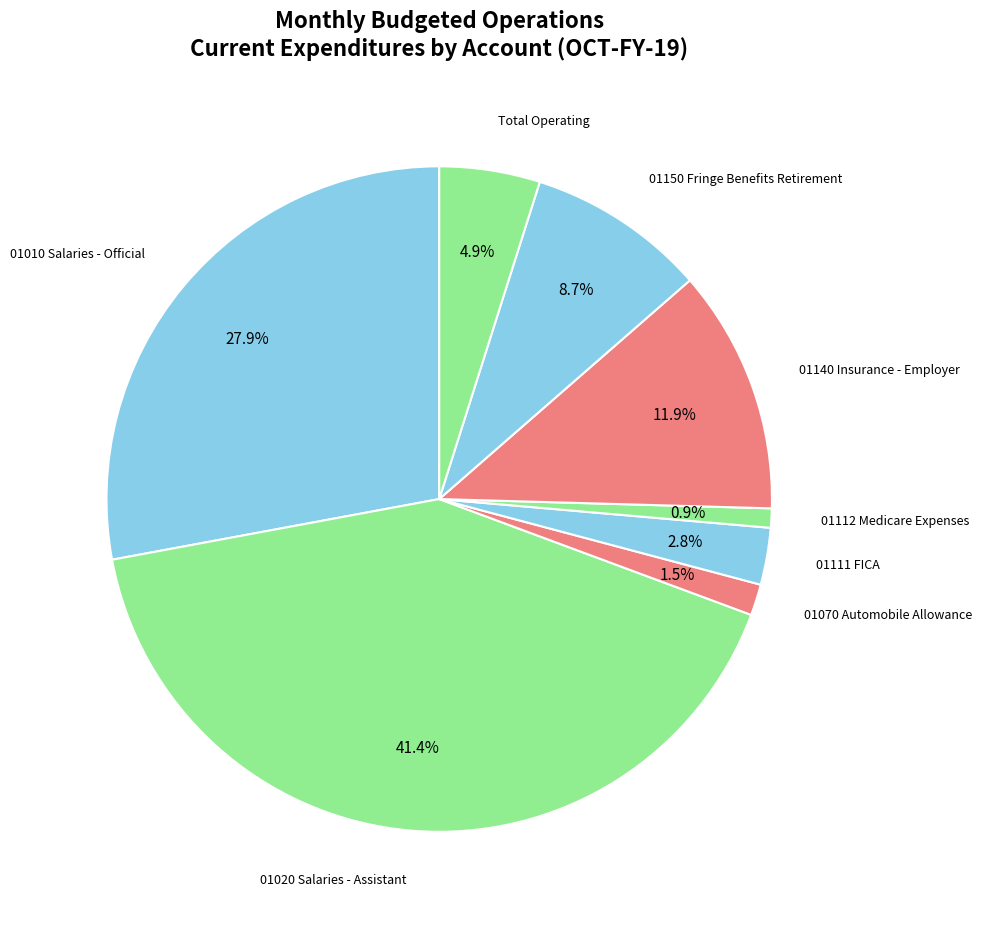

Approximately how many times larger is the value at 01140 Insurance - Employer compared to 01010 Salaries - Official?

0.4